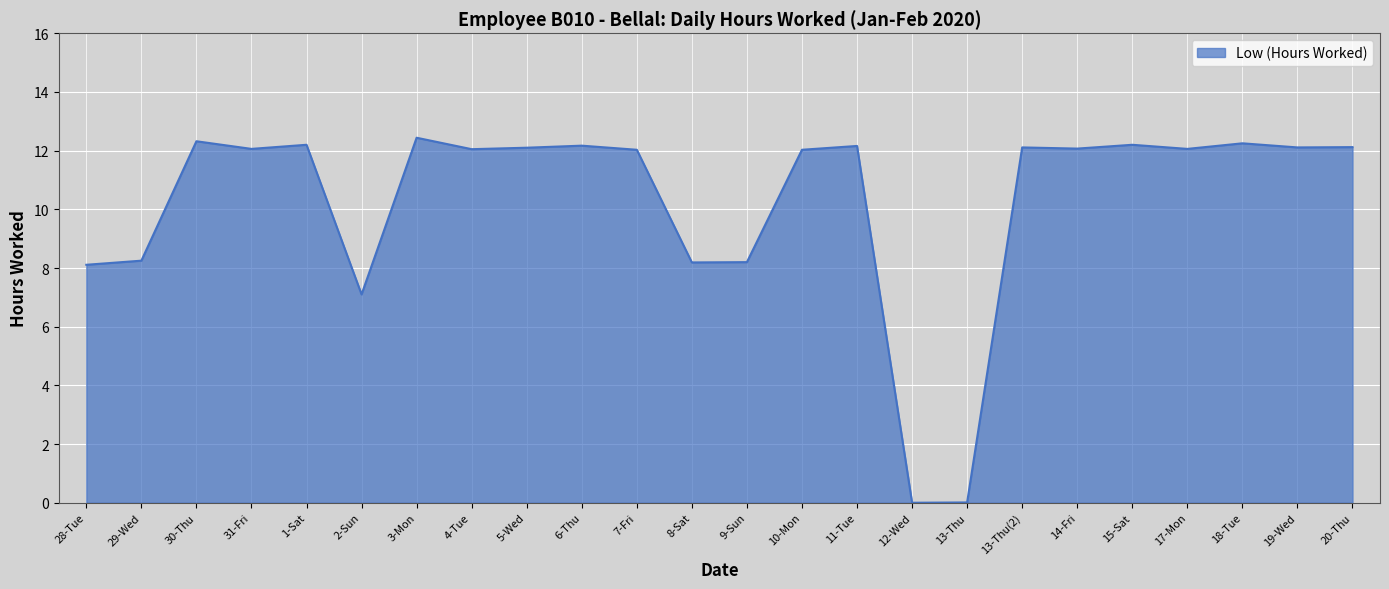

Between 4-Tue and 8-Sat, which is larger?

4-Tue